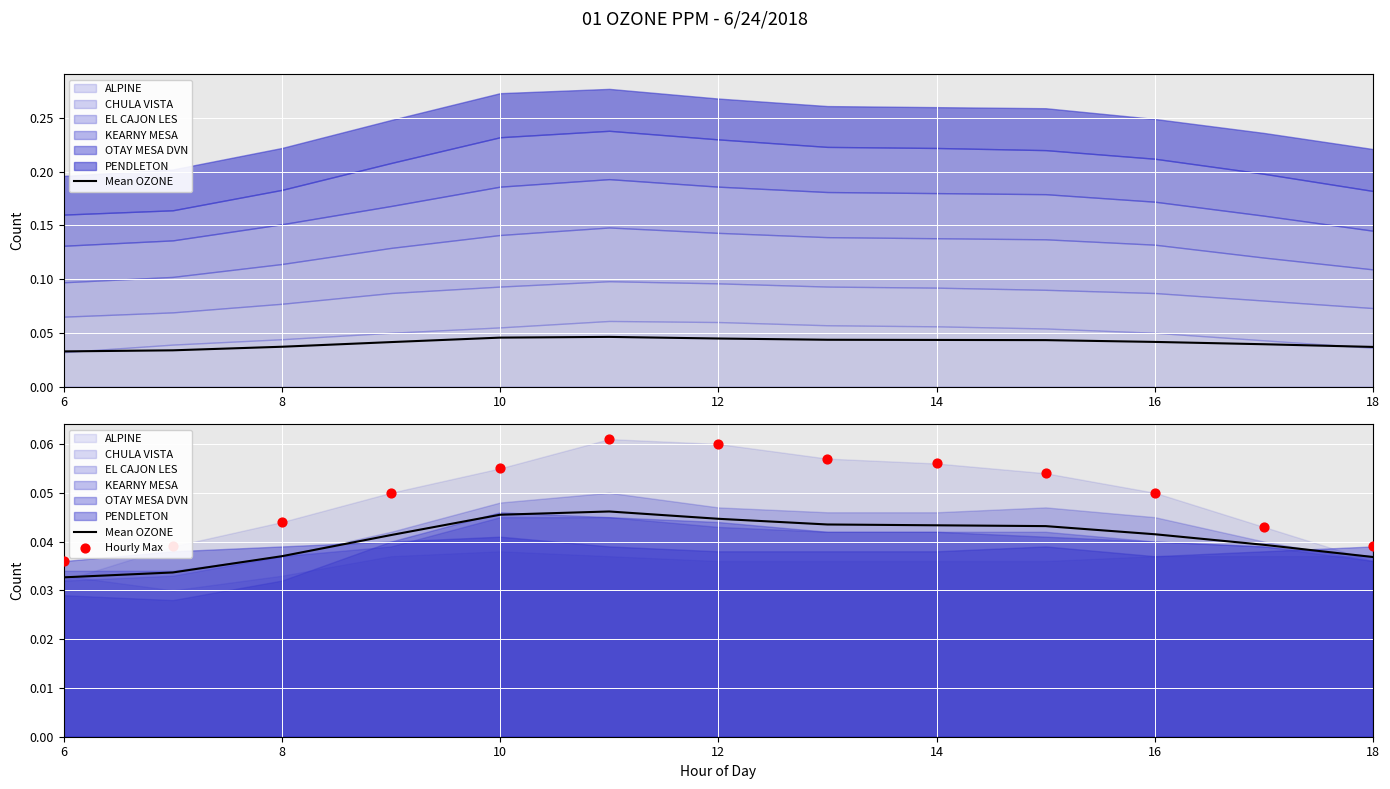

Which series reaches the maximum Y coordinate?

Hourly Max